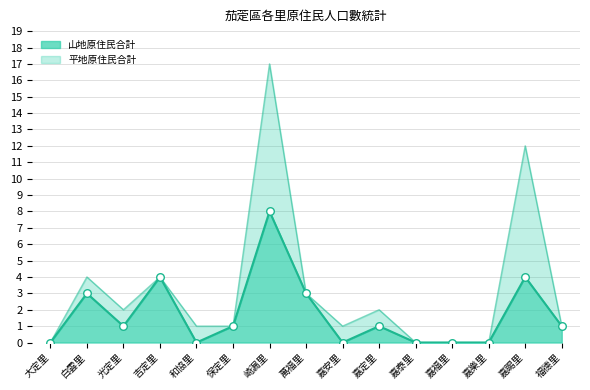

Which series reaches the minimum Y coordinate?

山地原住民合計_line